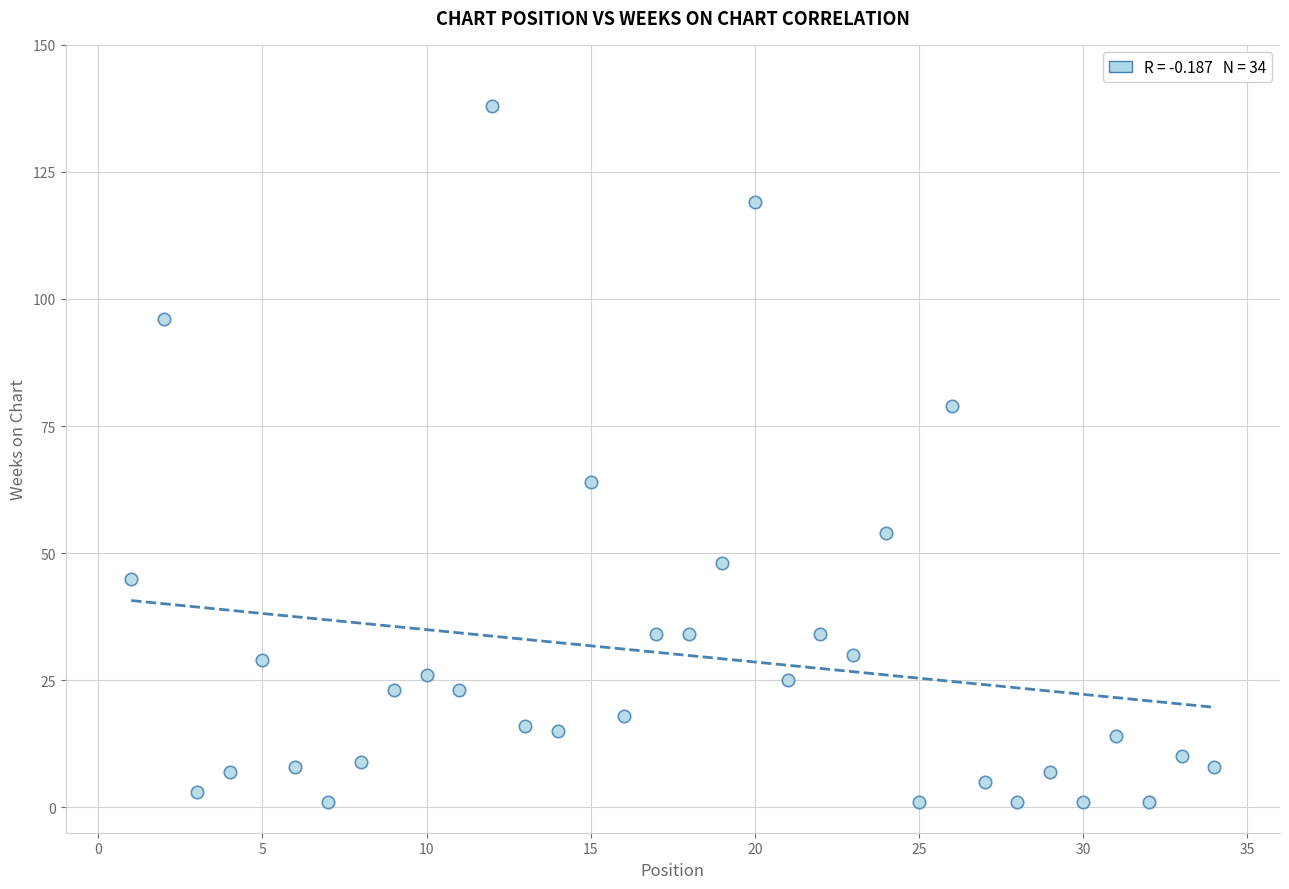

What is the range of X values (max minus min)?

33